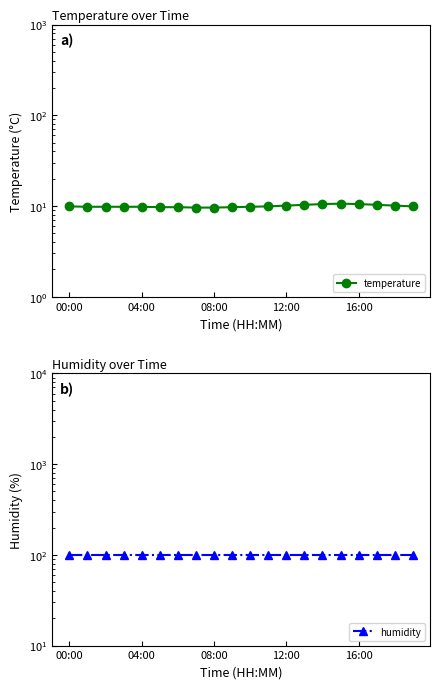

What is the difference between the maximum and minimum values in the temperature series?

1.0